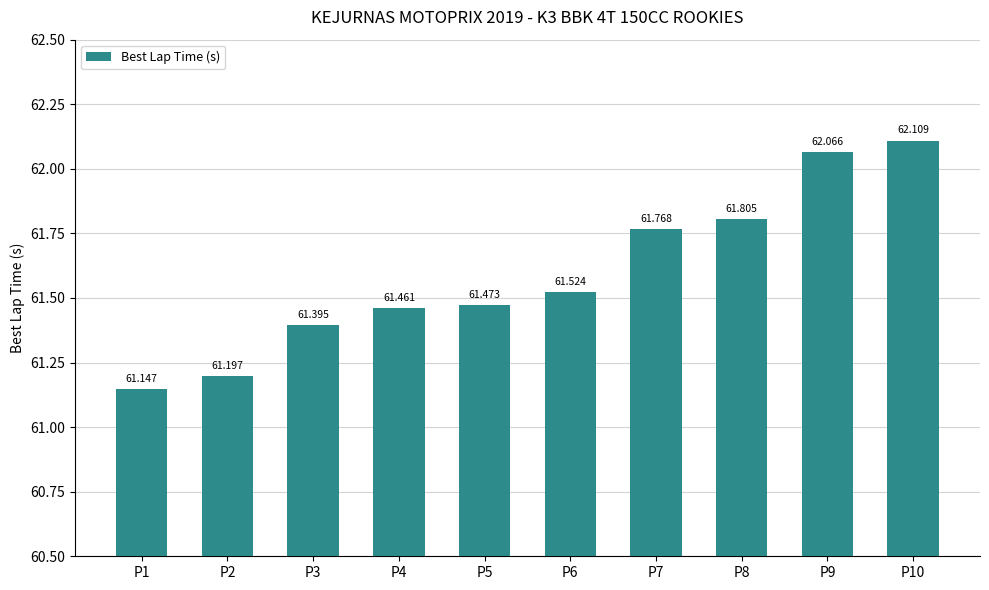

What is the ratio of the value at P6 to the value at P9?

1.0